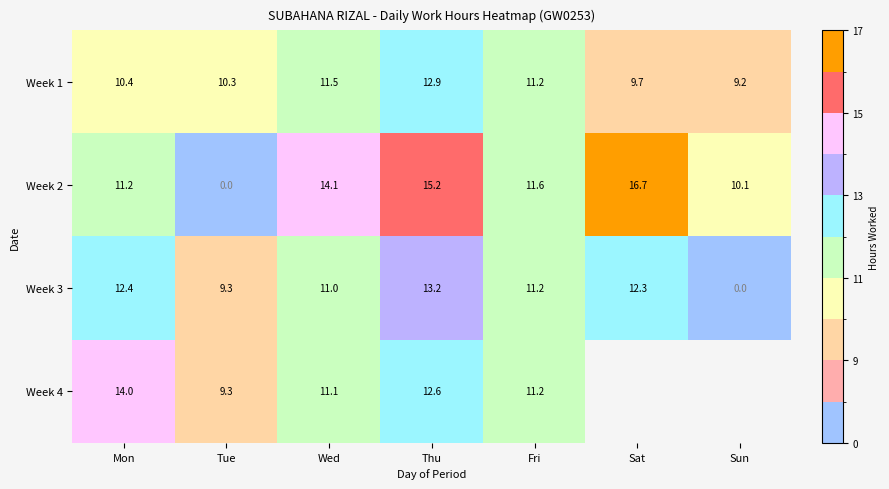

Where is Week 2 nearest to the value 8?

Sun